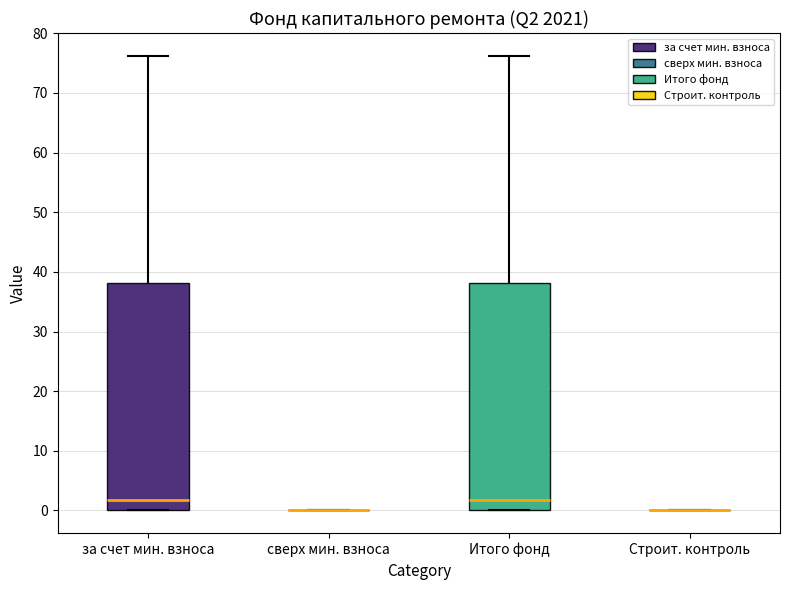

Where is the lower edge of the box for за счет мин. взноса on the y-axis? The values are not printed on the chart, so give them approximately, as read against the axis.

0